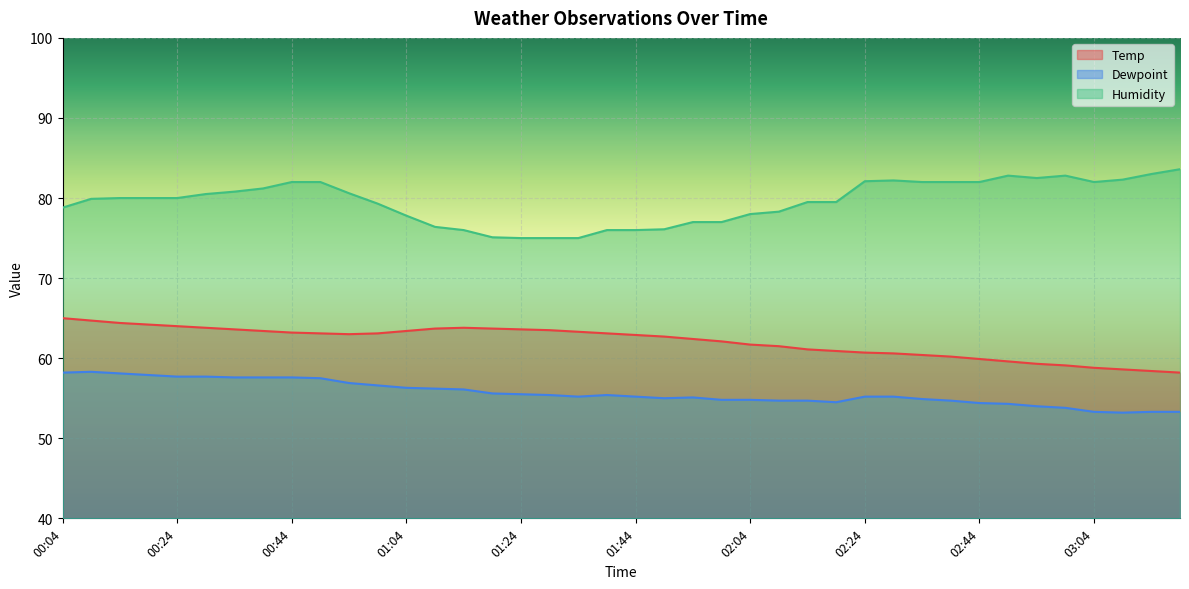

In Temp, how many points are higher than both neighbors (excluding endpoints)?

1